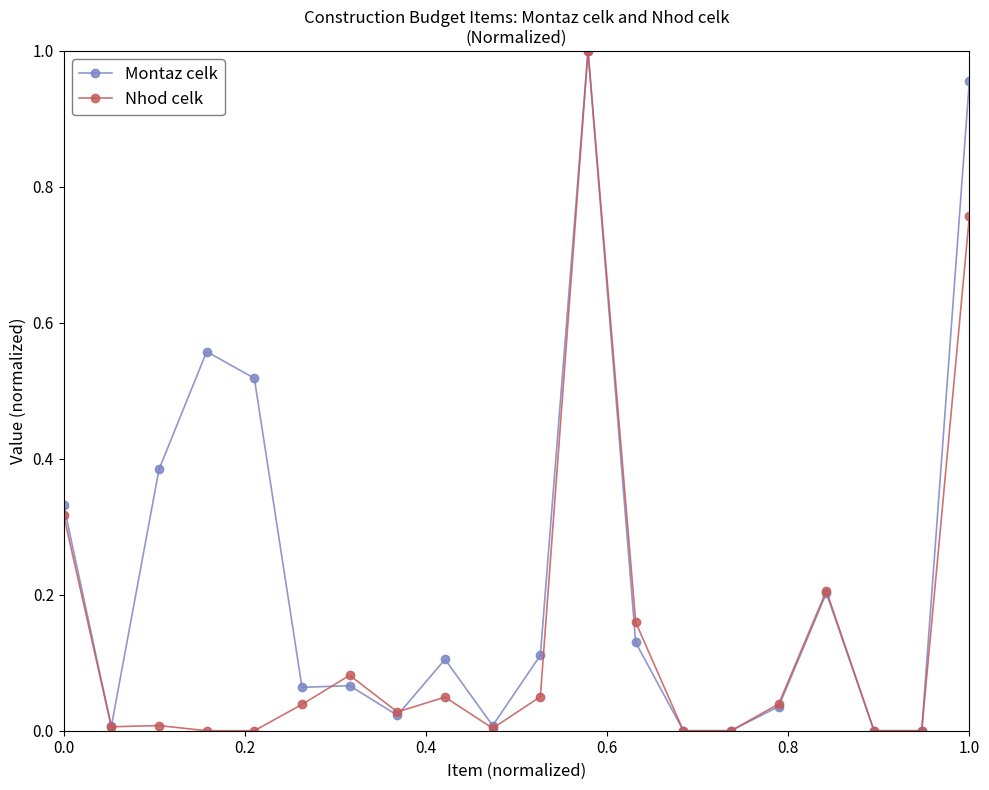

Which series has the largest total across all categories?

Montaz celk